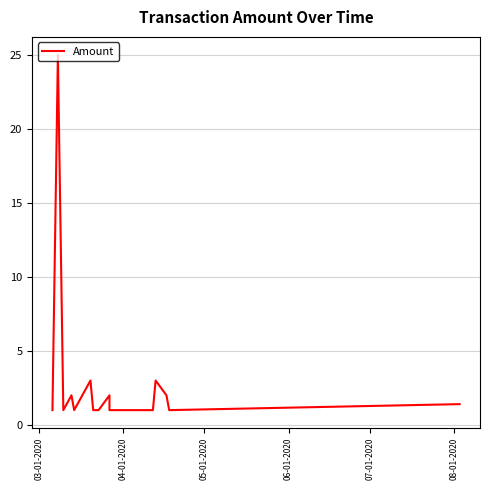

What is the sum of all values?

51.4